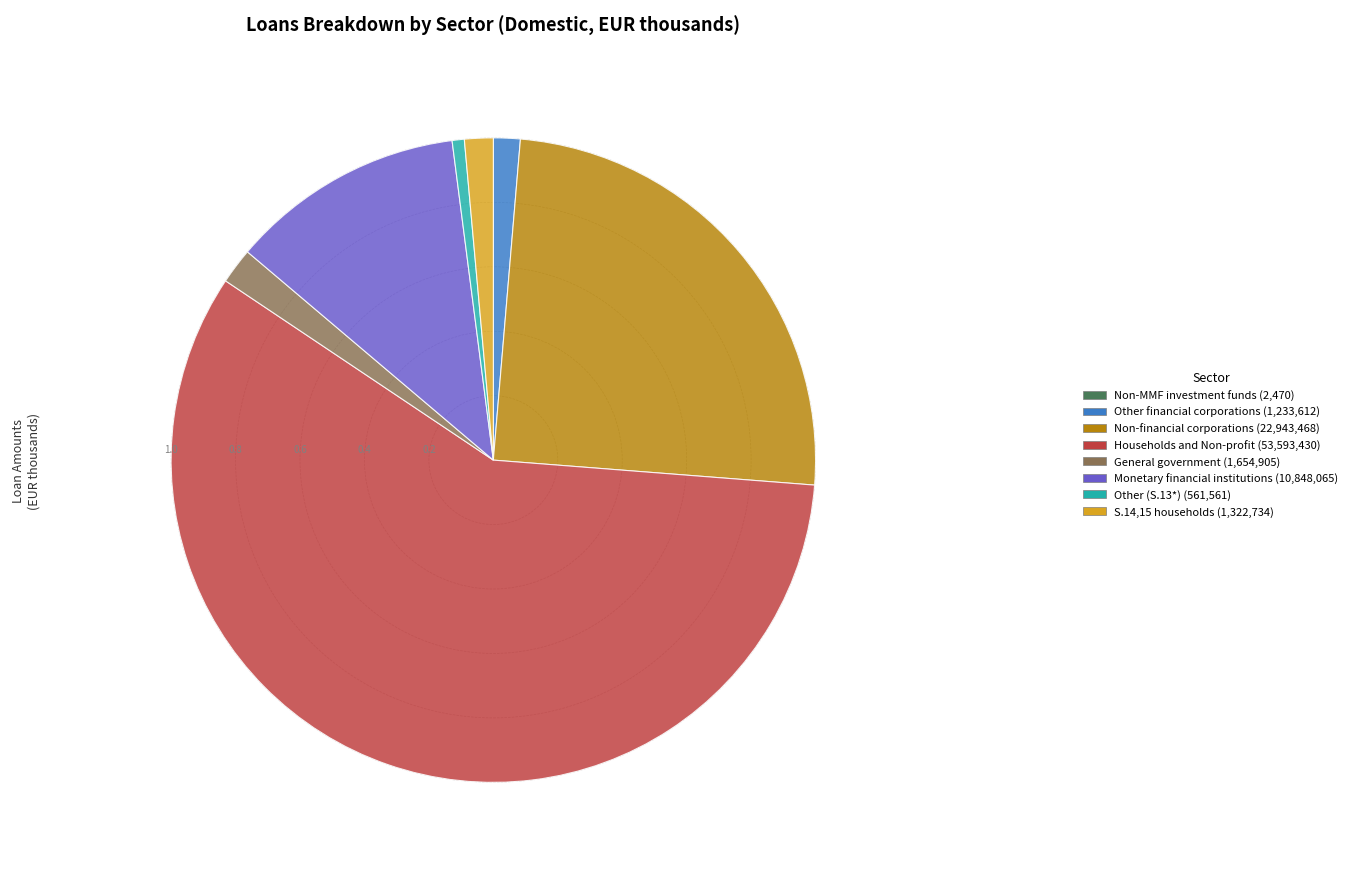

To the nearest percent, what is the difference between the largest and smallest slice percentages?

58%